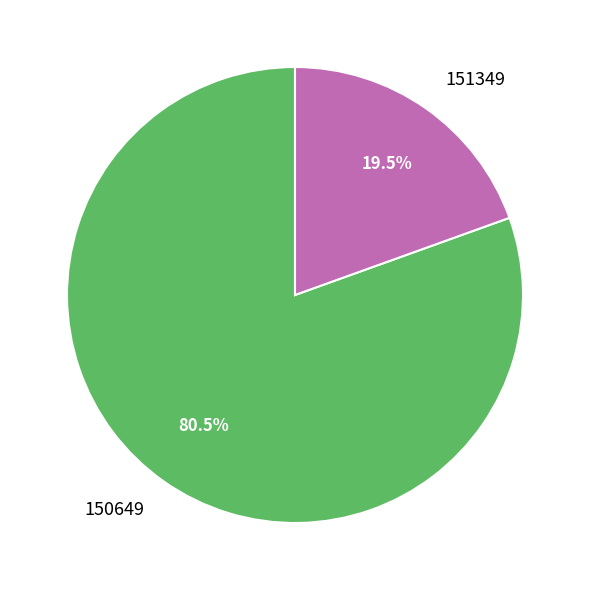

Which category has the biggest portion of the pie?

150649